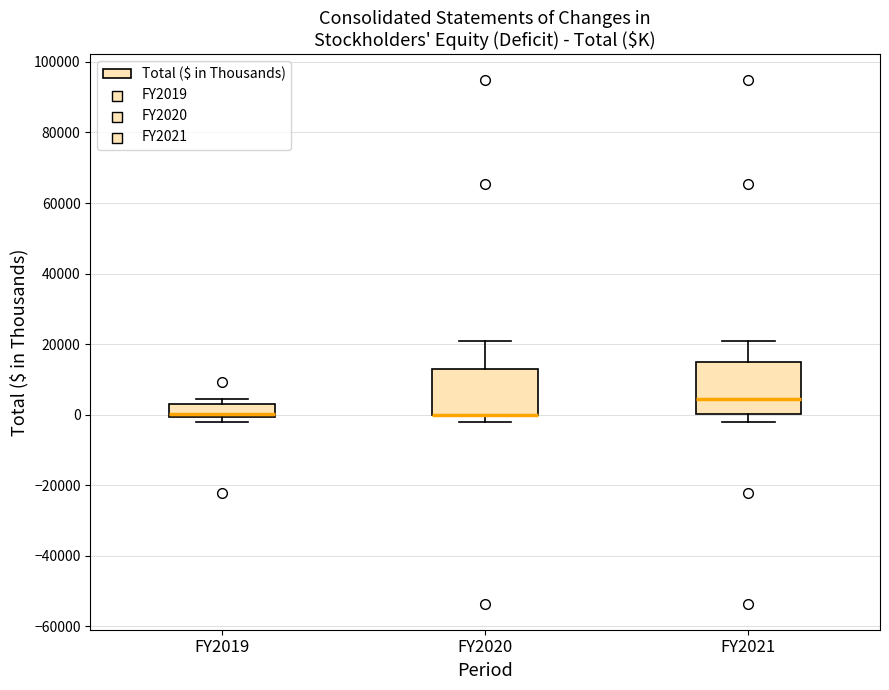

Reading left to right, read every box against the y-axis: the position of its median line, the range the box covers, and the ends of its whiskers. The values are not printed on the chart, so give them approximately, as read against the axis.

FY2019: median 0 (just above the box's lower edge), box 0 to 4000, whiskers -2000 to 4000 (just above the box's upper edge)
FY2020: median 0 (drawn on the box's lower edge), box 0 to 12000, whiskers -2000 to 20000
FY2021: median 4000, box 0 to 14000, whiskers -2000 to 20000